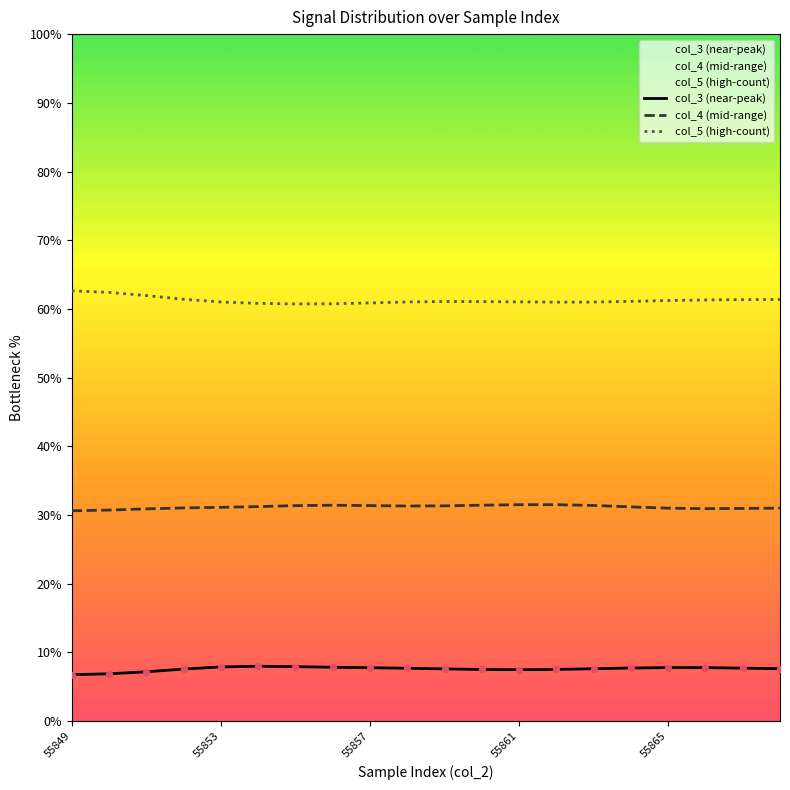

At which category is the sum across all series the highest?

55849